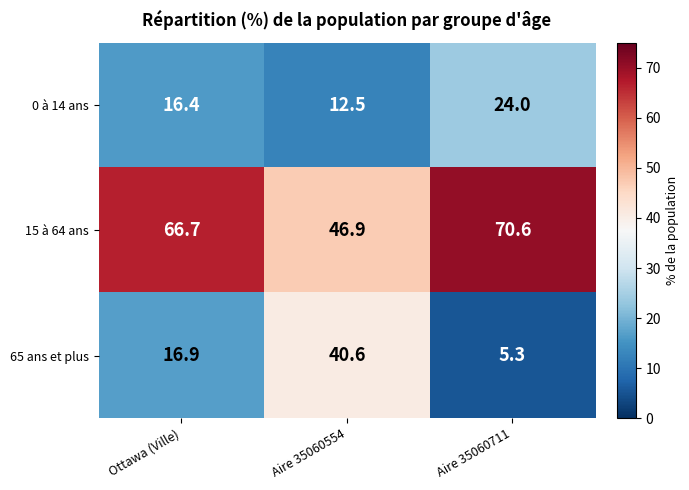

How many series are shown in this chart?

3